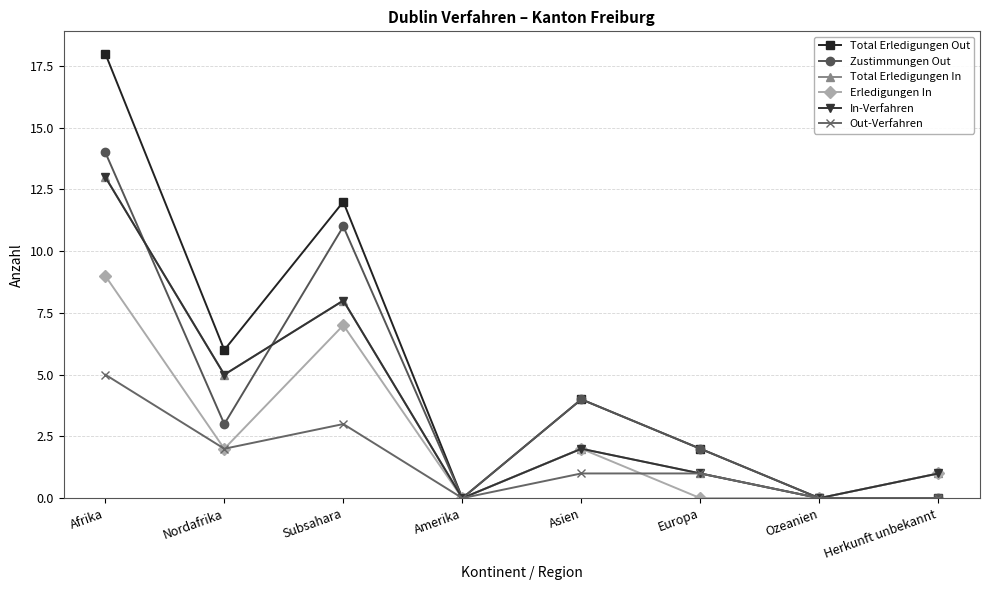

Reading left to right, extract all data points from this chart.

Total Erledigungen Out: Afrika=18	Nordafrika=6	Subsahara=12	Amerika=0	Asien=4	Europa=2	Ozeanien=0	Herkunft unbekannt=0
Zustimmungen Out: Afrika=14	Nordafrika=3	Subsahara=11	Amerika=0	Asien=4	Europa=2	Ozeanien=0	Herkunft unbekannt=0
Total Erledigungen In: Afrika=13	Nordafrika=5	Subsahara=8	Amerika=0	Asien=2	Europa=1	Ozeanien=0	Herkunft unbekannt=1
Erledigungen In: Afrika=9	Nordafrika=2	Subsahara=7	Amerika=0	Asien=2	Europa=0	Ozeanien=0	Herkunft unbekannt=1
In-Verfahren: Afrika=13	Nordafrika=5	Subsahara=8	Amerika=0	Asien=2	Europa=1	Ozeanien=0	Herkunft unbekannt=1
Out-Verfahren: Afrika=5	Nordafrika=2	Subsahara=3	Amerika=0	Asien=1	Europa=1	Ozeanien=0	Herkunft unbekannt=0